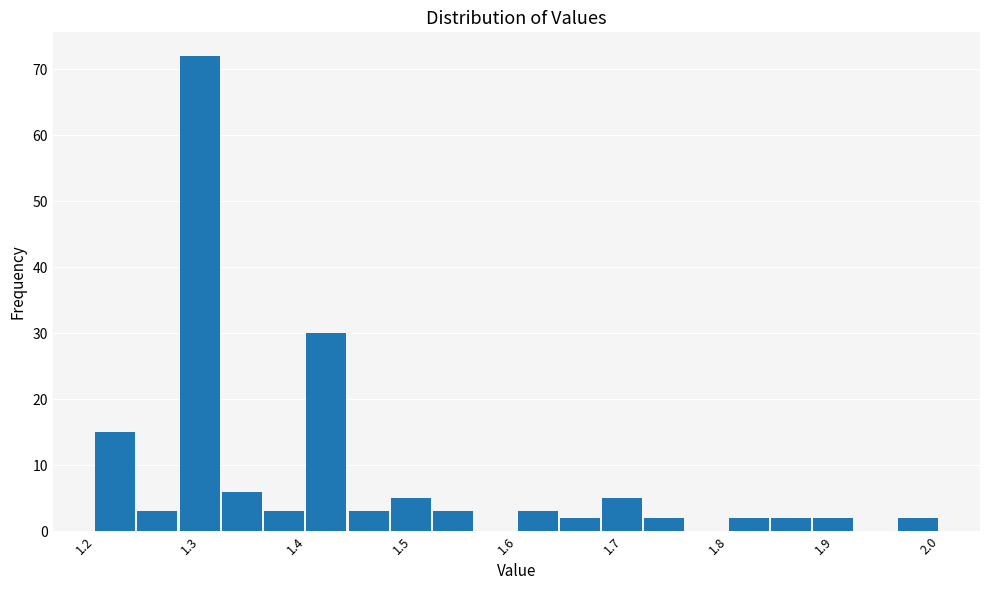

What is the height of the bar covering 1.48 to 1.52 on the x-axis? The values are not printed on the chart, so give them approximately, as read against the axis.

5